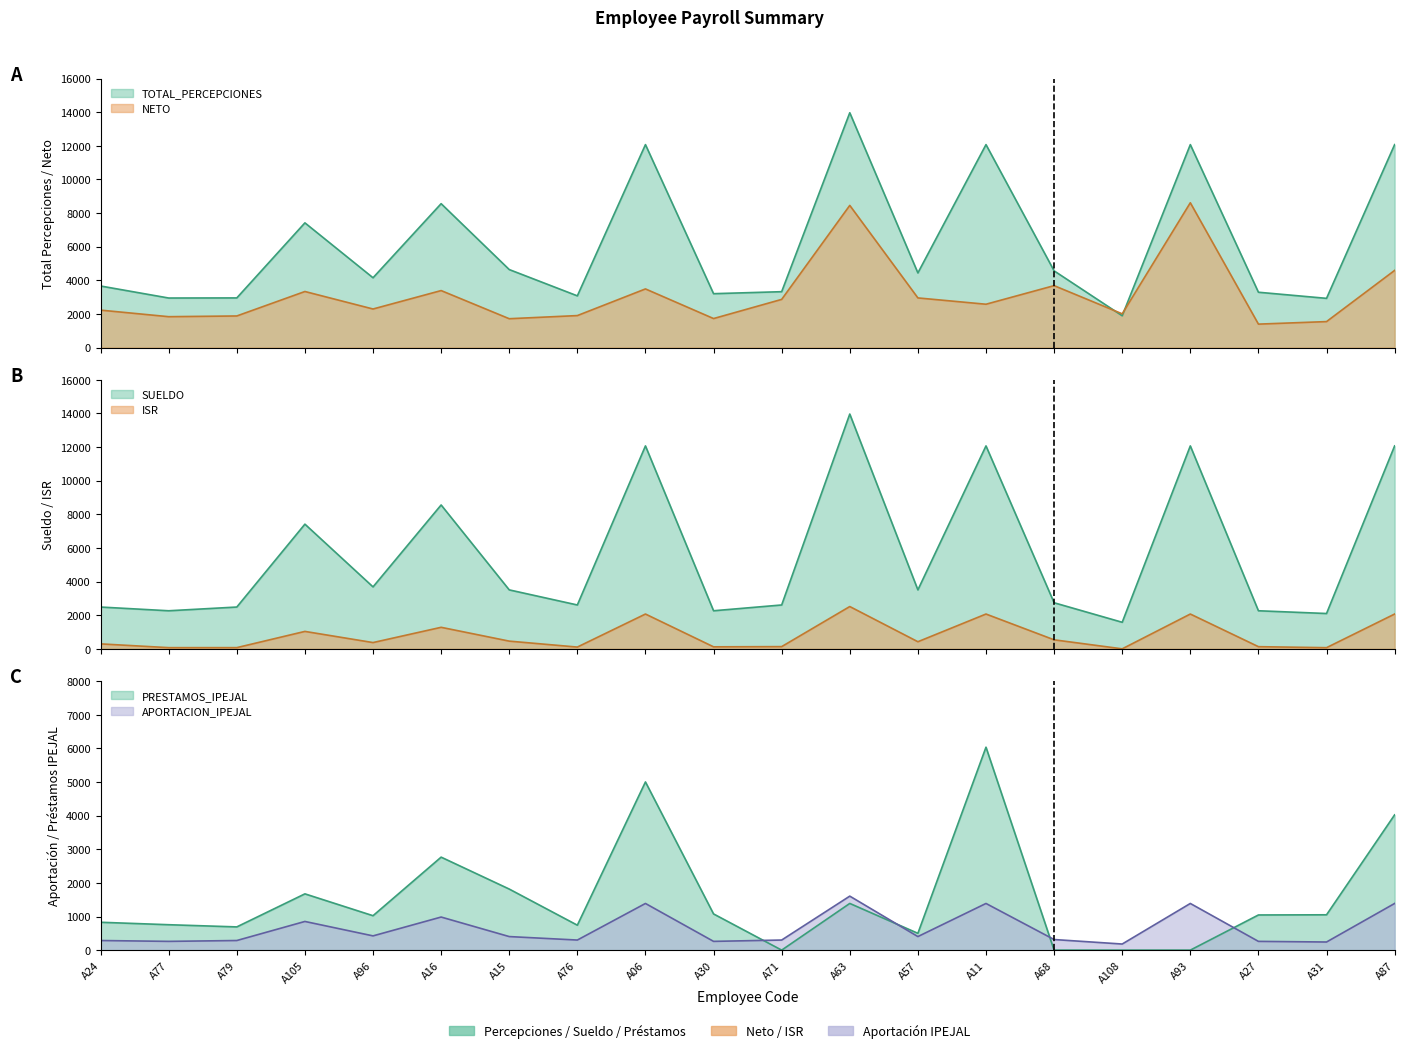

At which label does PRESTAMOS_IPEJAL first exceed 1046?

A105